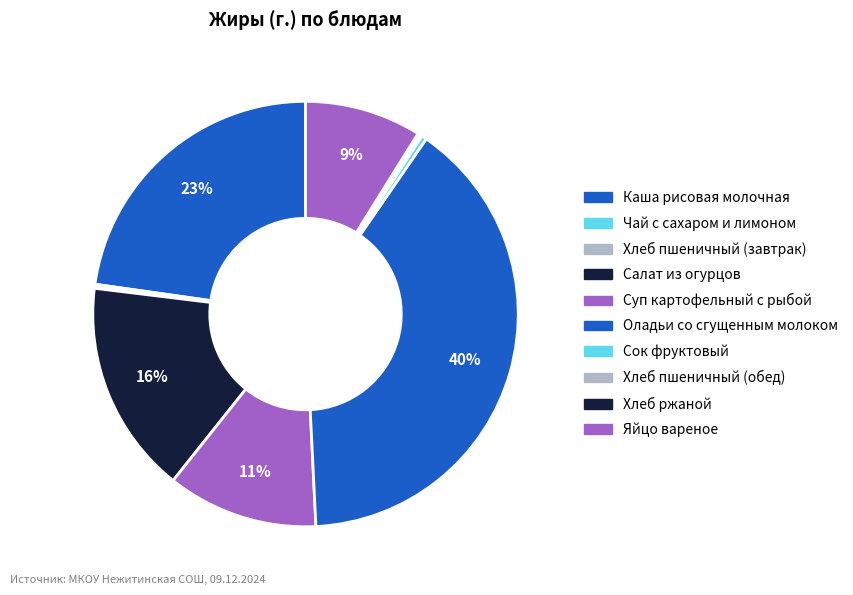

To the nearest percent, what is the combined percentage of Суп картофельный с рыбой and Яйцо вареное?

20%